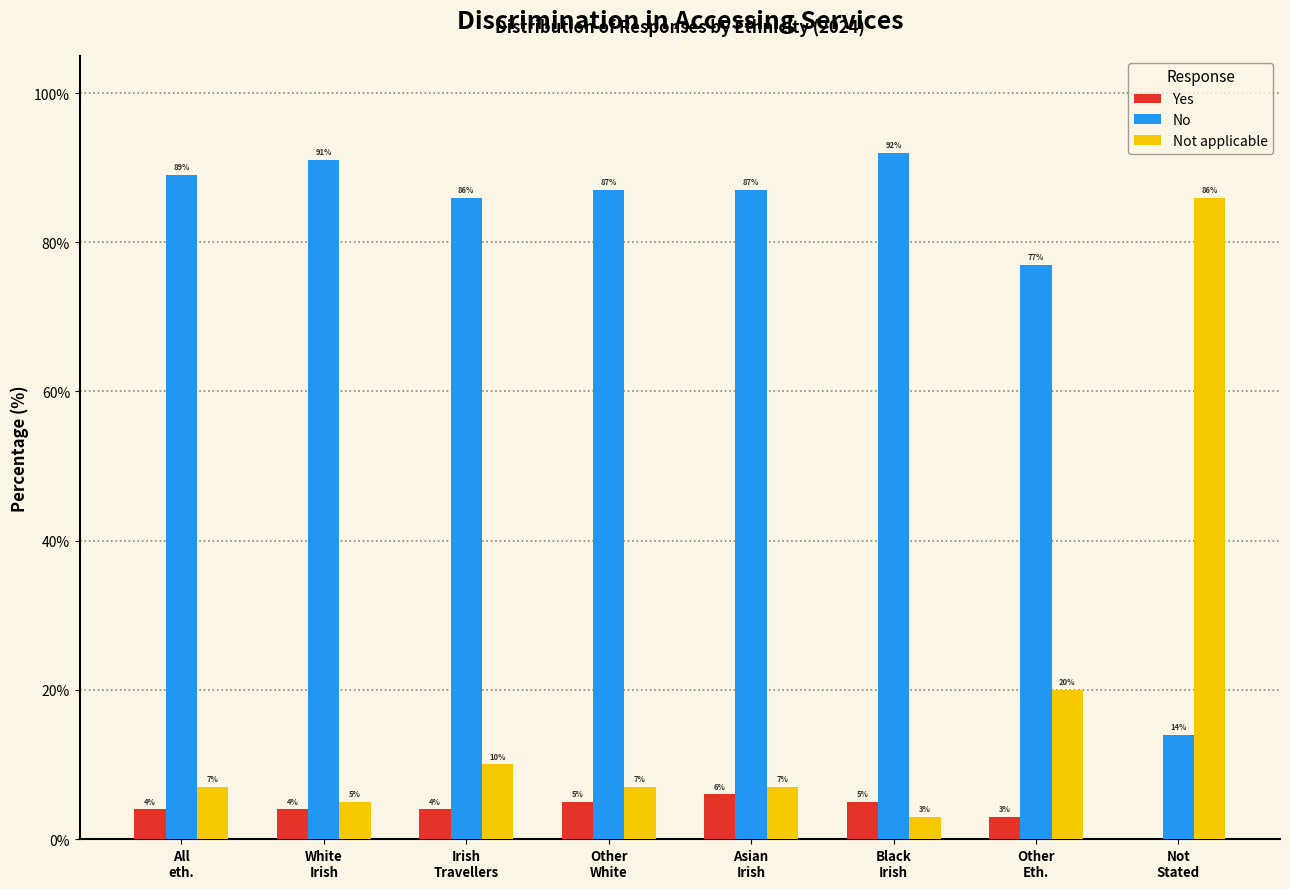

Which series has the largest total across all categories?

No